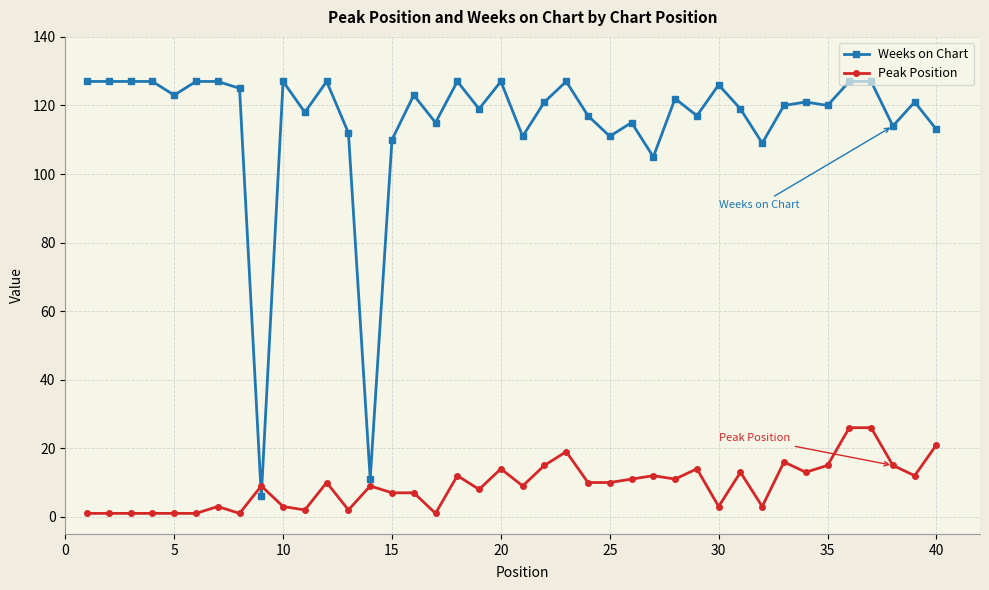

At how many categories does at least one series exceed 24?

38